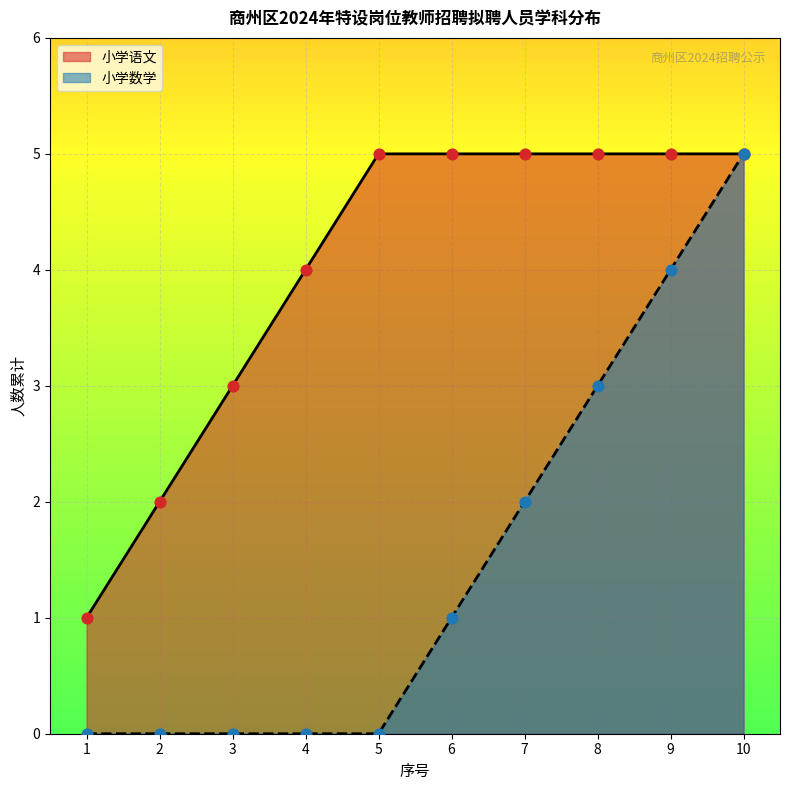

Which series contains the highest Y value?

小学数学